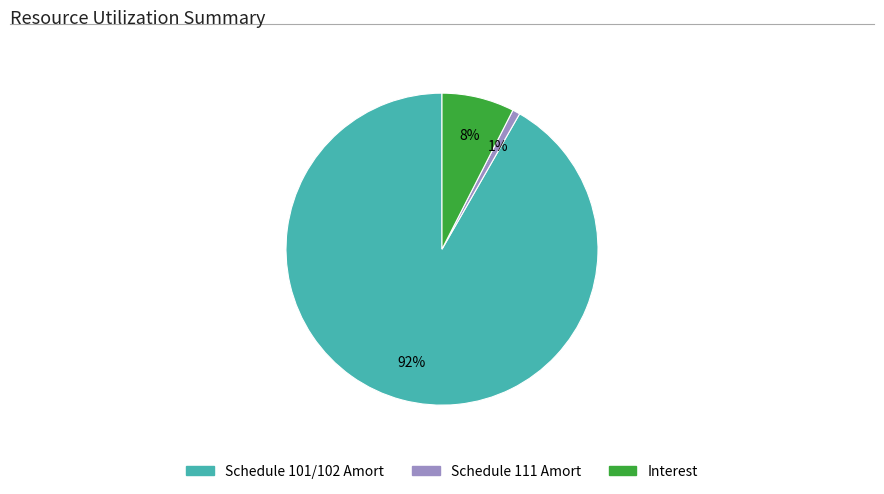

Does Schedule 111 Amort account for over 50% of the chart?

No